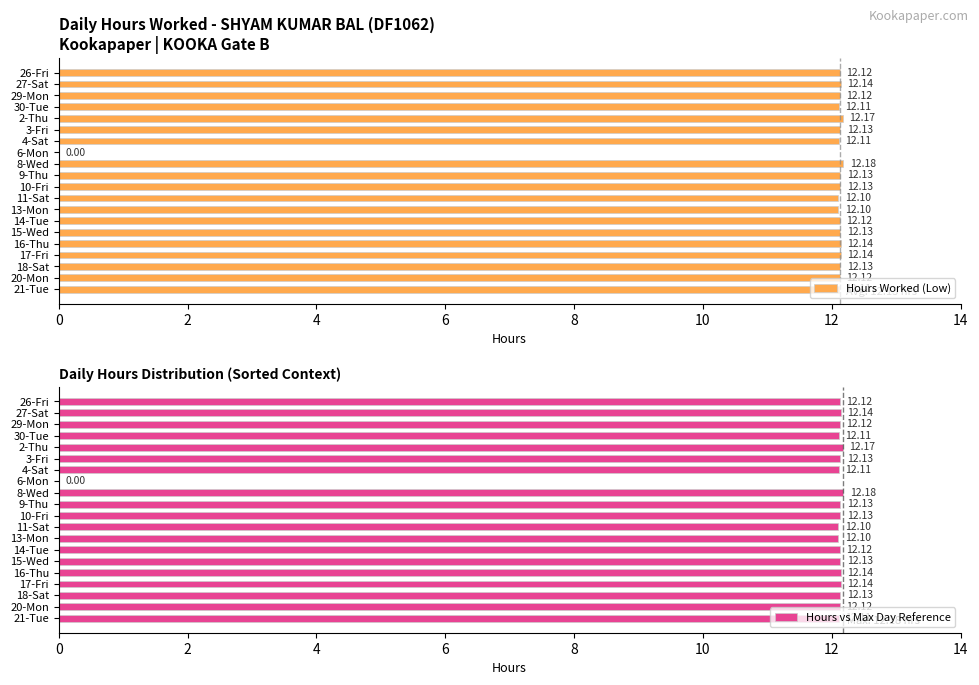

What is the sum of the Hours Worked (Low) values at 21-Tue and 29-Mon?

24.2